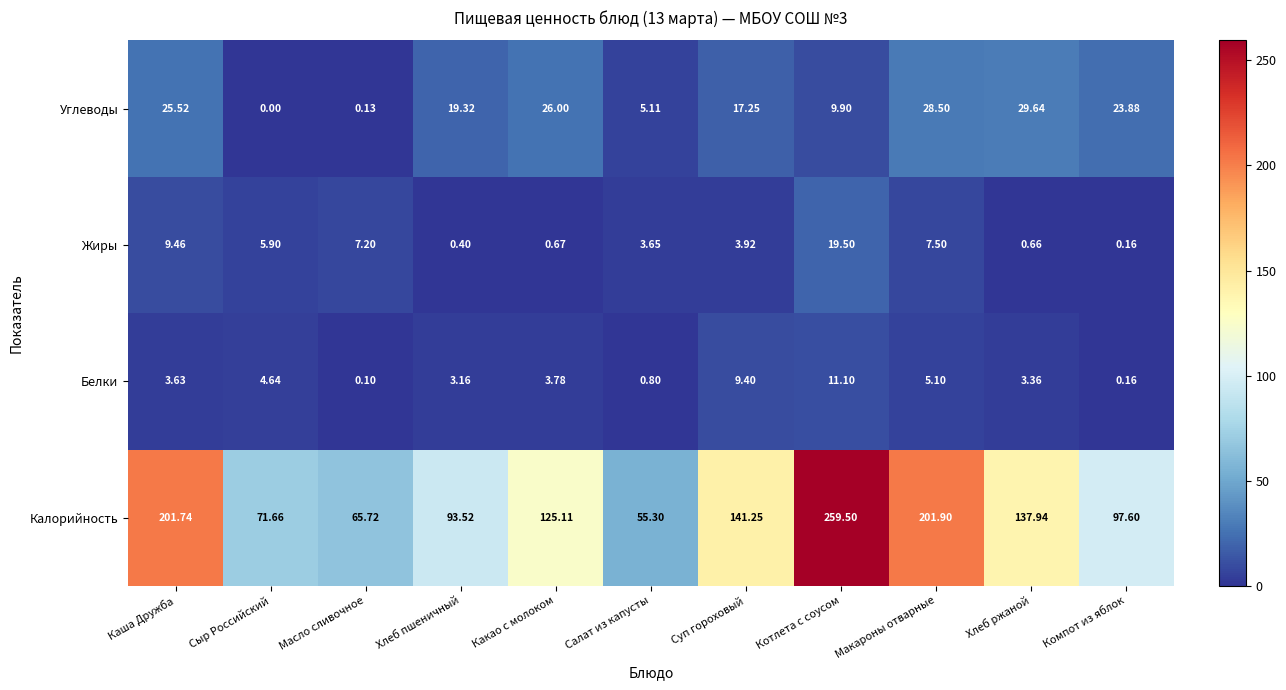

Which category has the lowest value across all series?

Сыр Российский